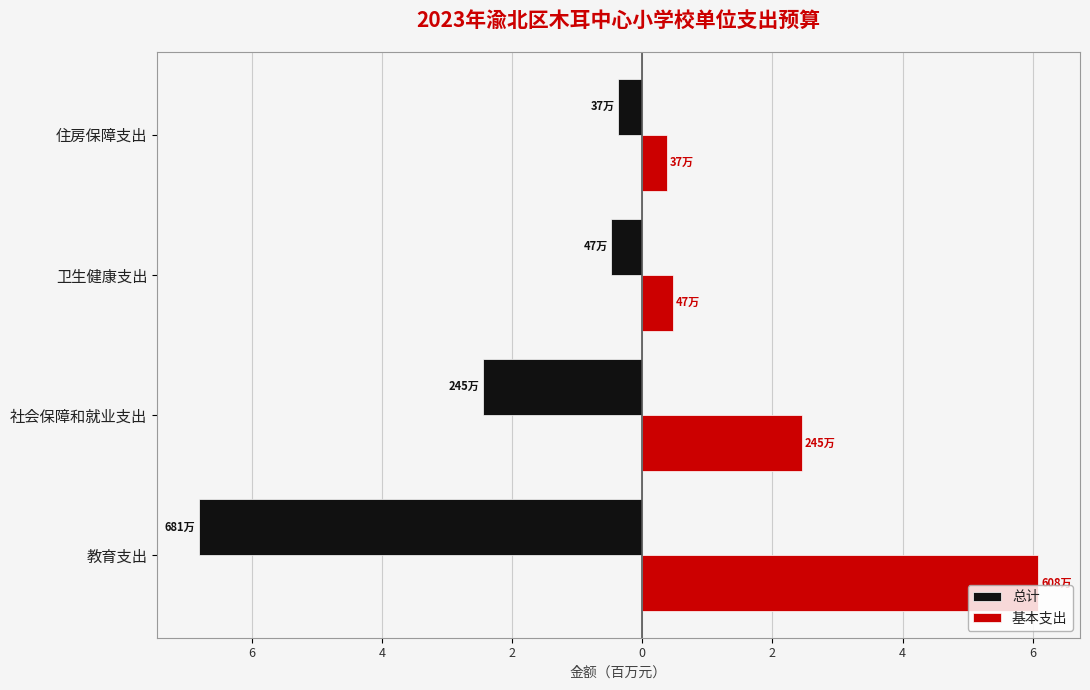

What are all the series names shown in the legend?

总计, 基本支出